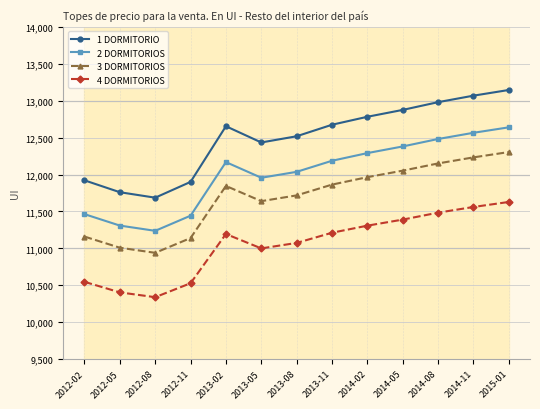

What is the greatest value displayed?

13145